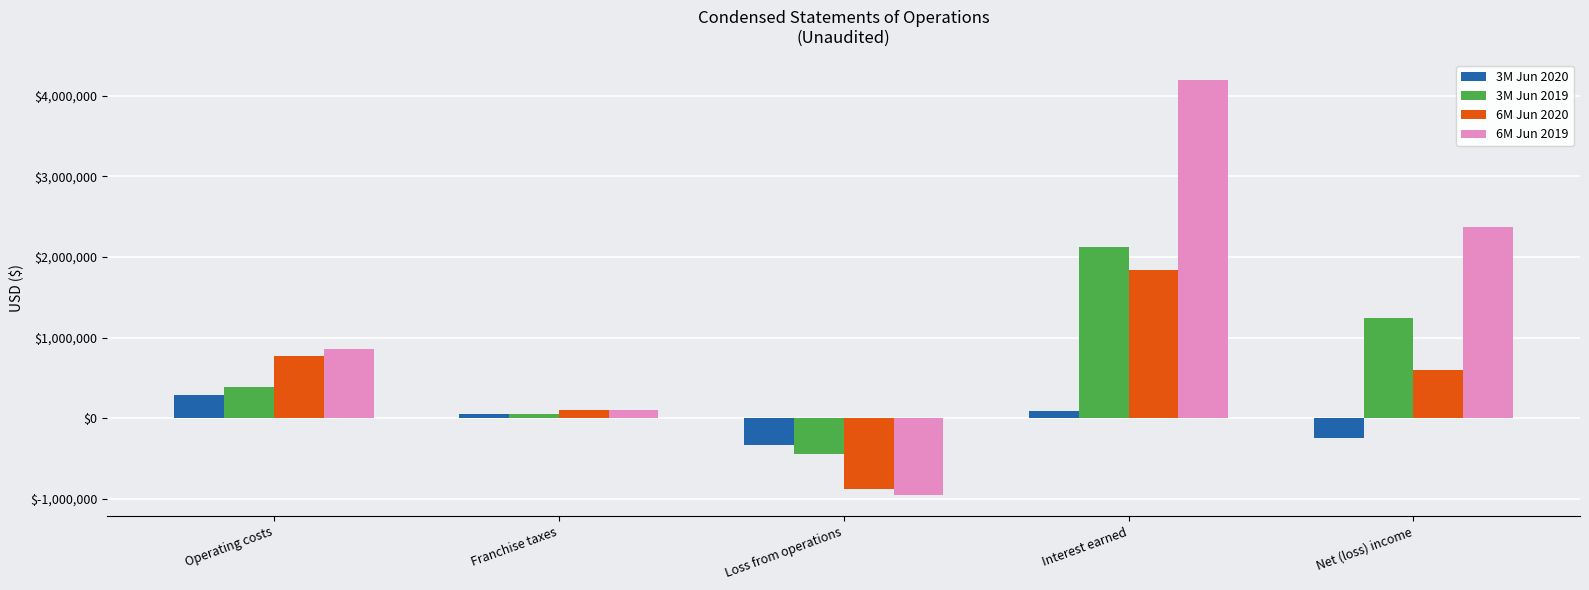

Which series has the largest total across all categories?

6M Jun 2019